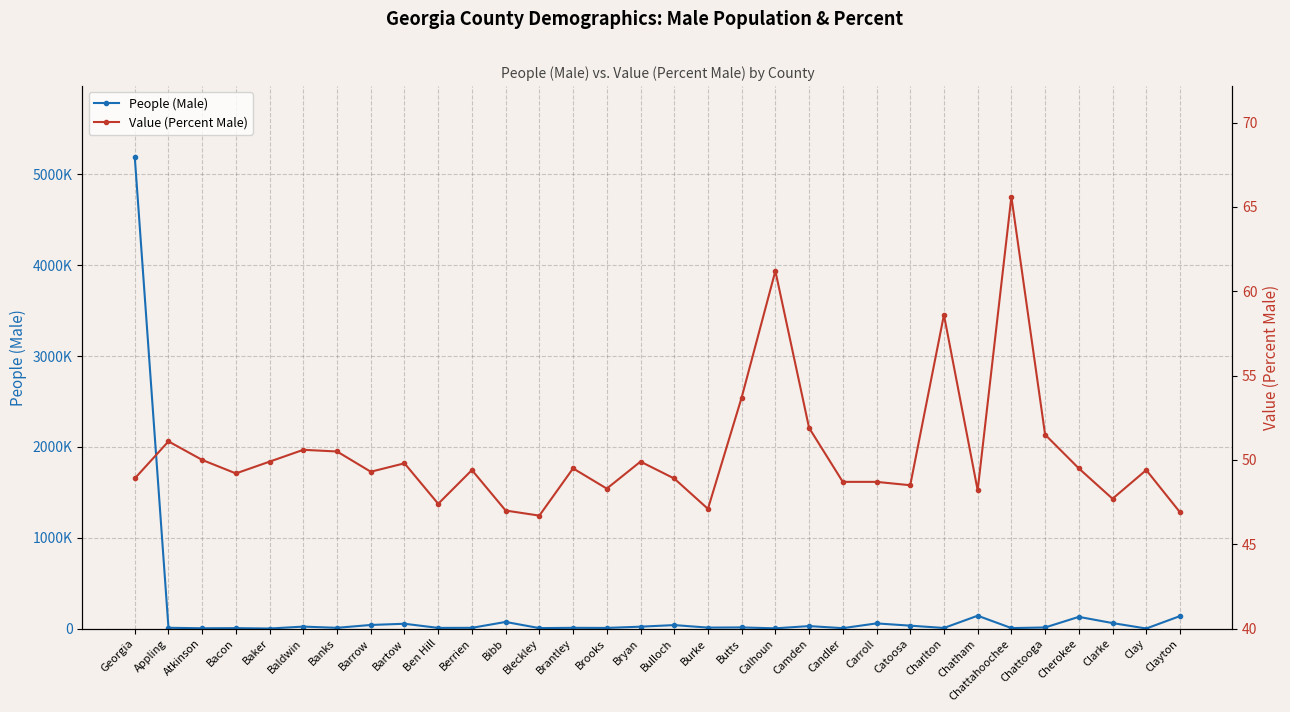

What is the value of the Value (Percent Male) point at the 7th from the left?

50.5